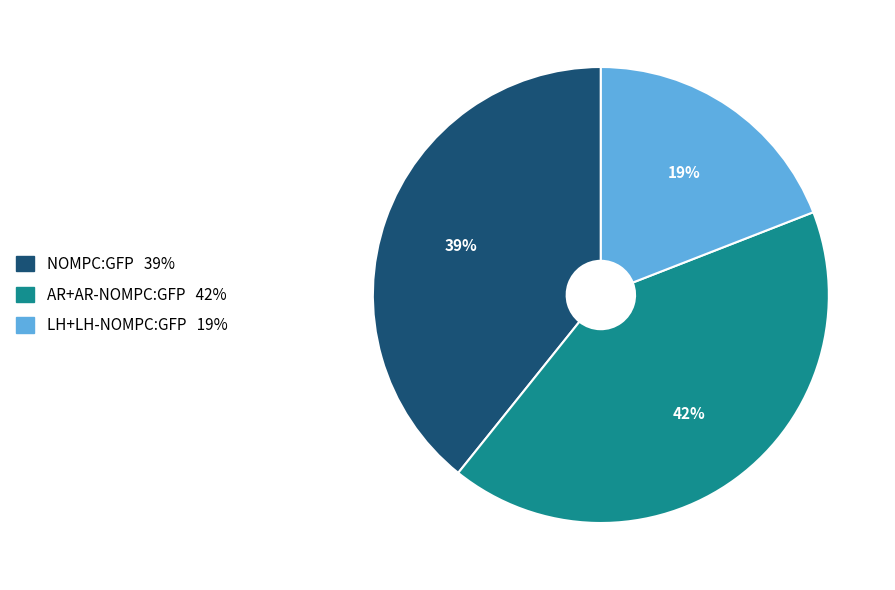

Which slice is the smallest?

LH+LH-NOMPC:GFP